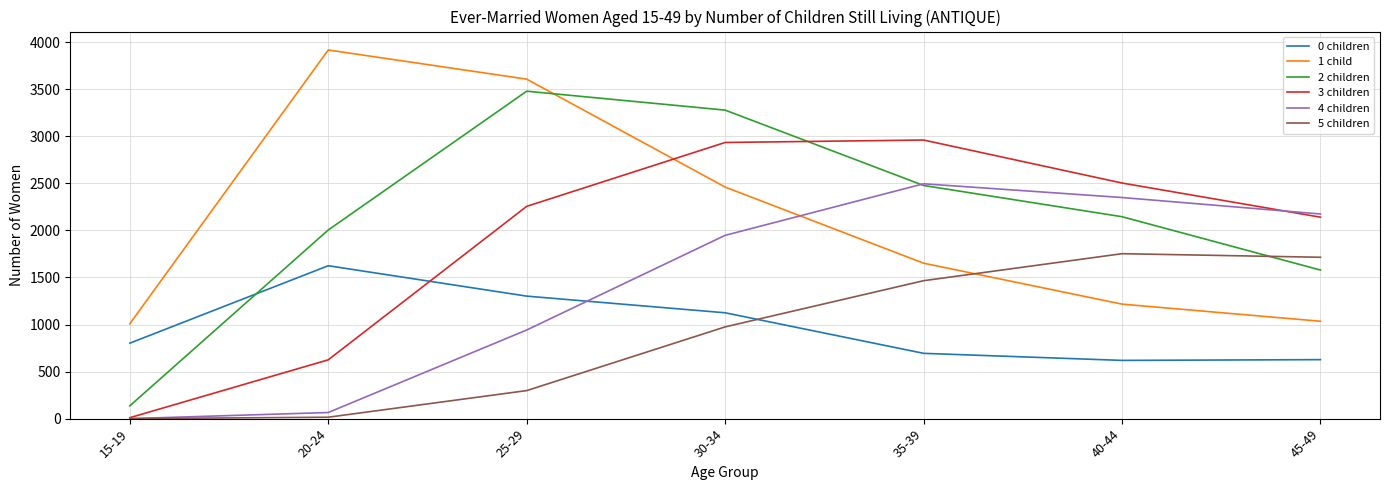

What position from the right is 25-29?

5